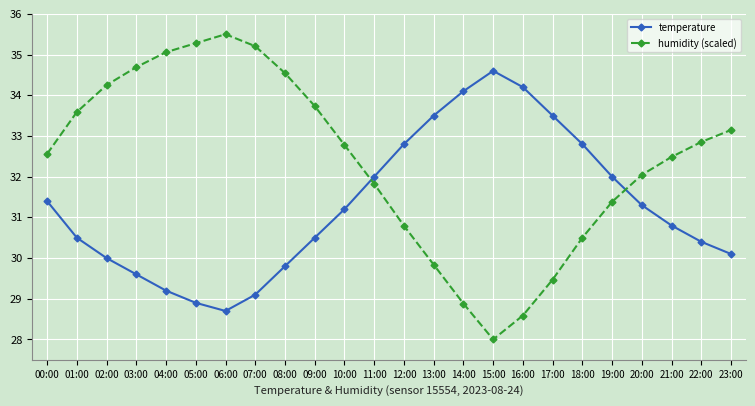

What is the value of the temperature point at the 8th from the left?

29.1